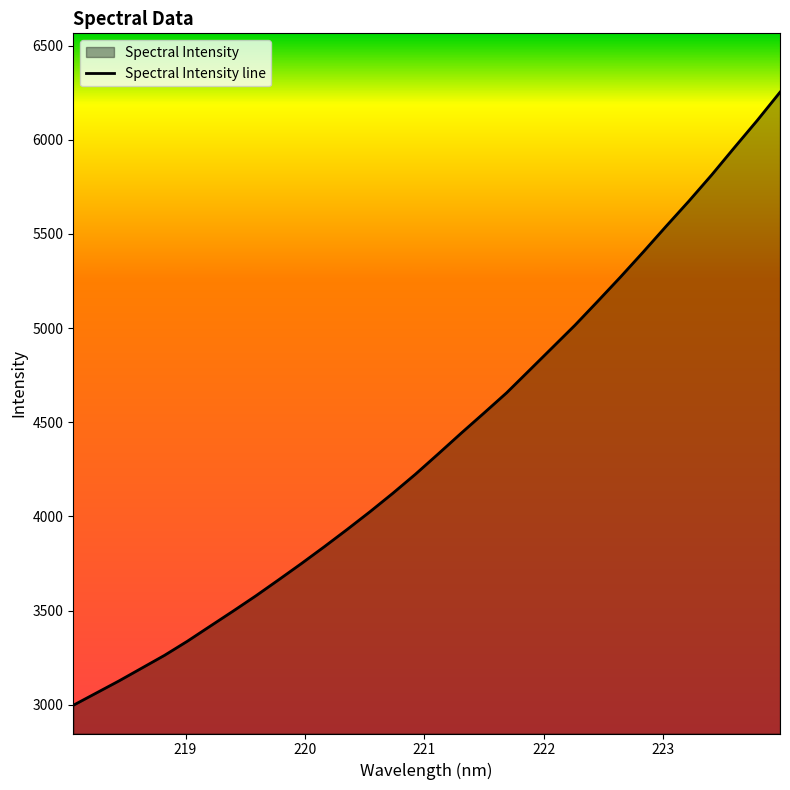

What is the difference between the maximum and minimum values?

3255.5